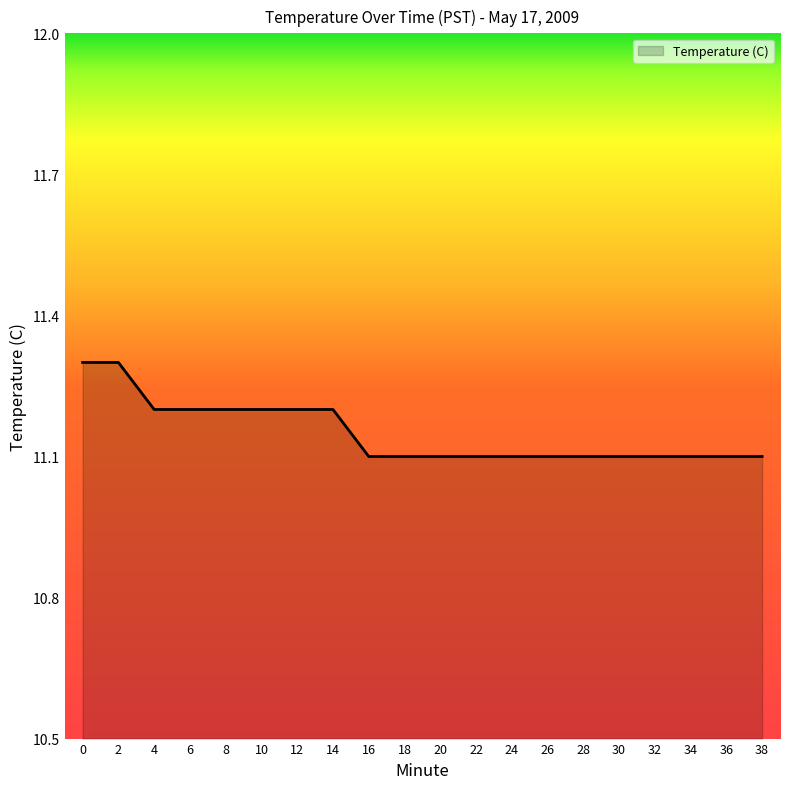

What is the sum of all values?

223.0